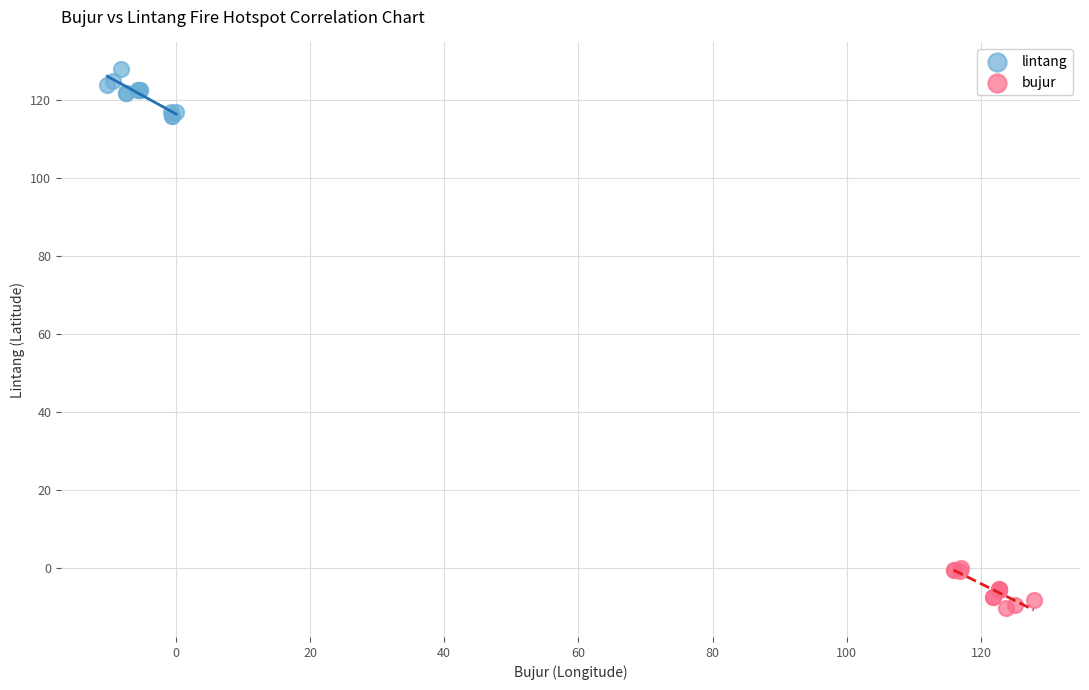

Which series reaches the maximum Y coordinate?

lintang